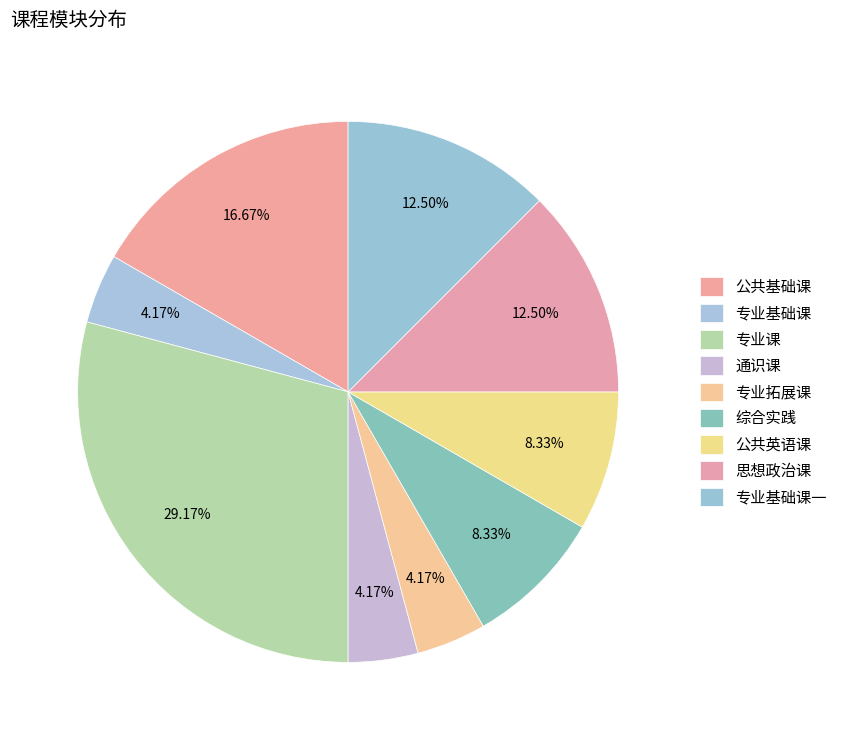

Rank the categories by value from highest to lowest.

专业课, 公共基础课, 思想政治课, 专业基础课一, 综合实践, 公共英语课, 专业基础课, 通识课, 专业拓展课